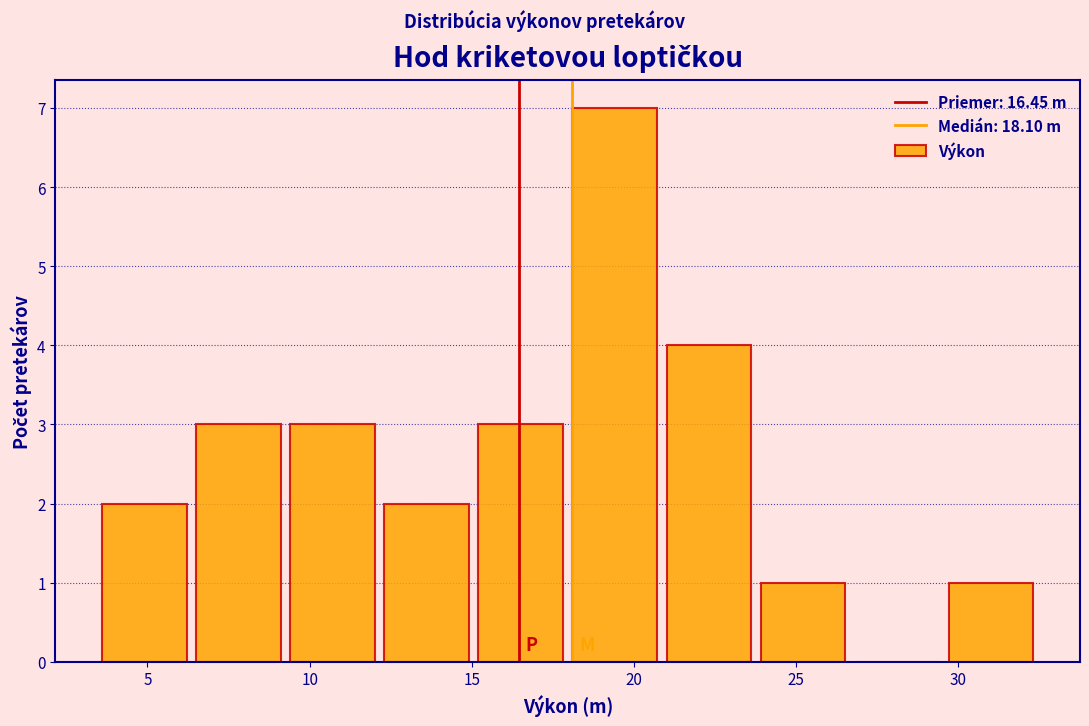

Which range on the x-axis has the tallest bar?

18.1 to 21.0